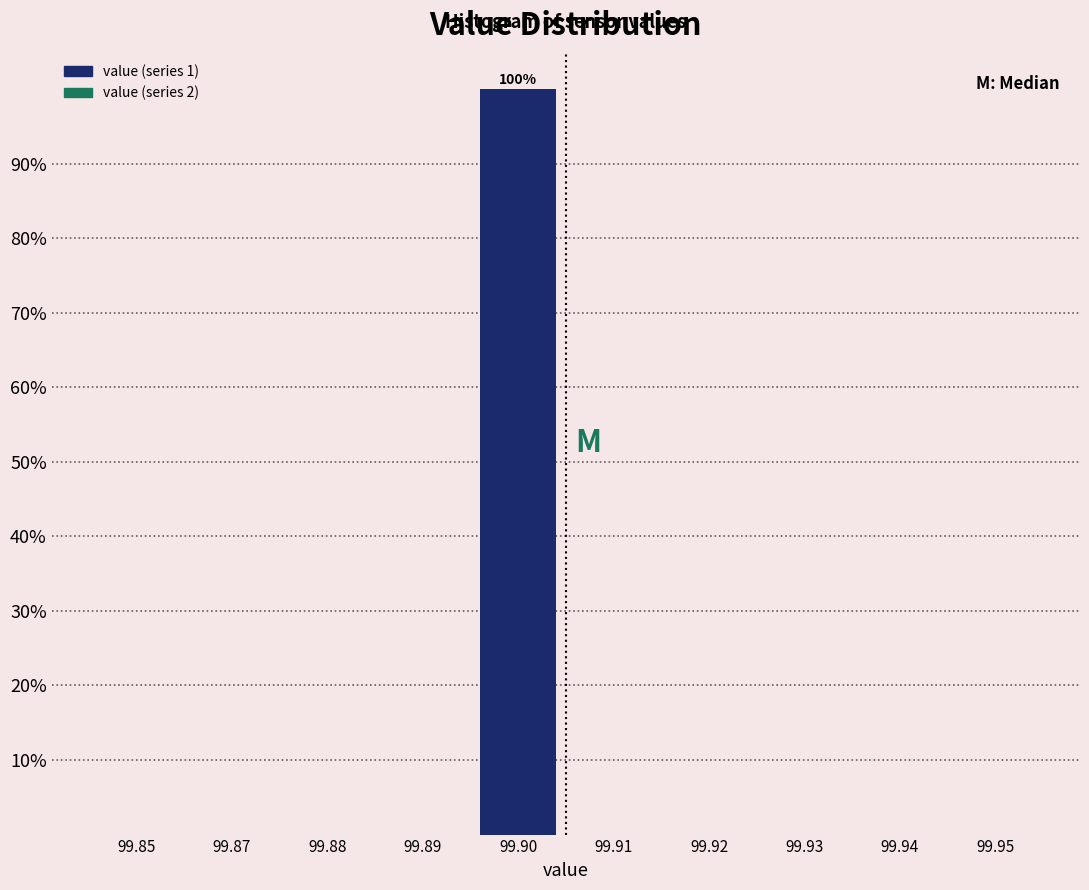

Reading left to right, extract all data points from this chart.

99.85=0	99.87=0	99.88=0	99.89=0	99.90=100	99.91=0	99.92=0	99.93=0	99.94=0	99.95=0